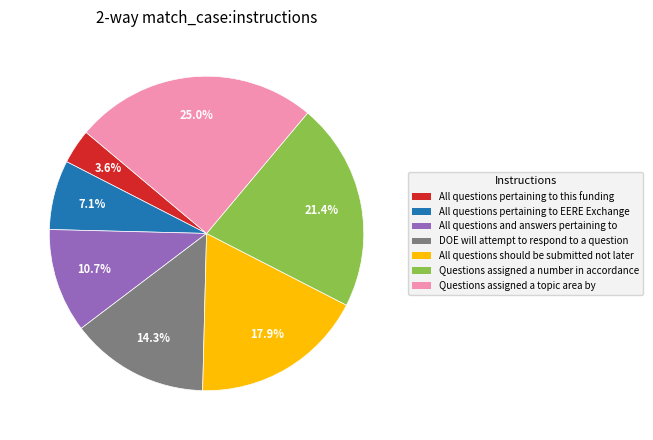

Is All questions pertaining to EERE Exchange the majority of the pie?

No